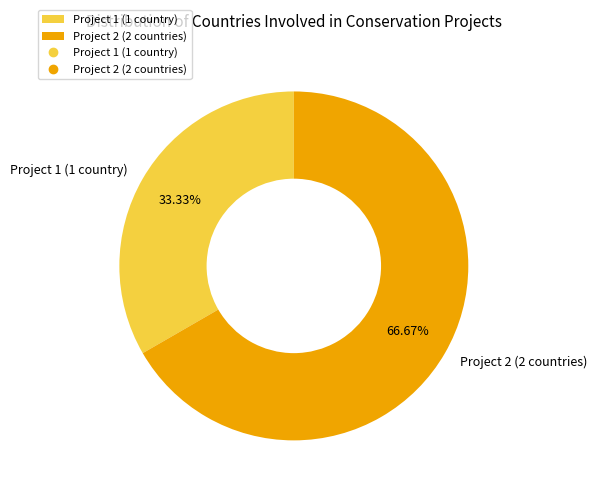

To the nearest percent, what is the combined percentage of Project 2 (2 countries) and Project 1 (1 country)?

100%